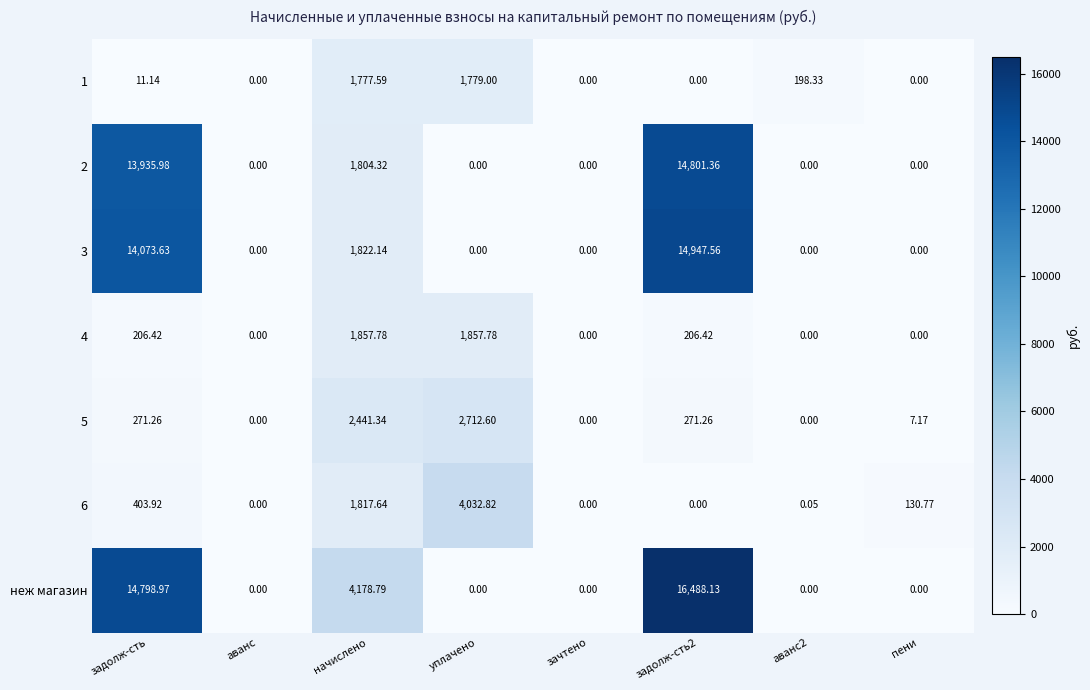

Which series has the largest total across all categories?

неж магазин